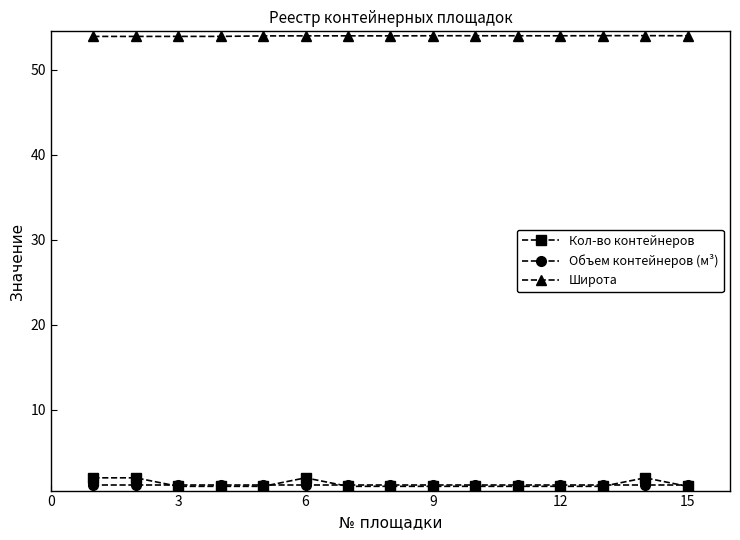

Which series has the largest total across all categories?

Широта